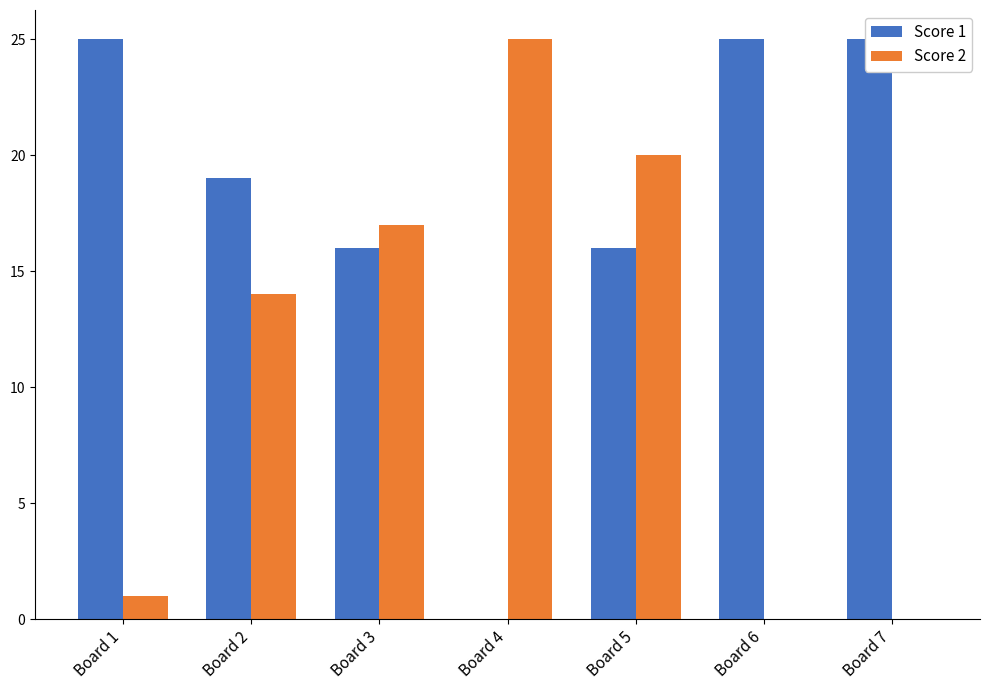

What is the sum of all Score 1 values?

126